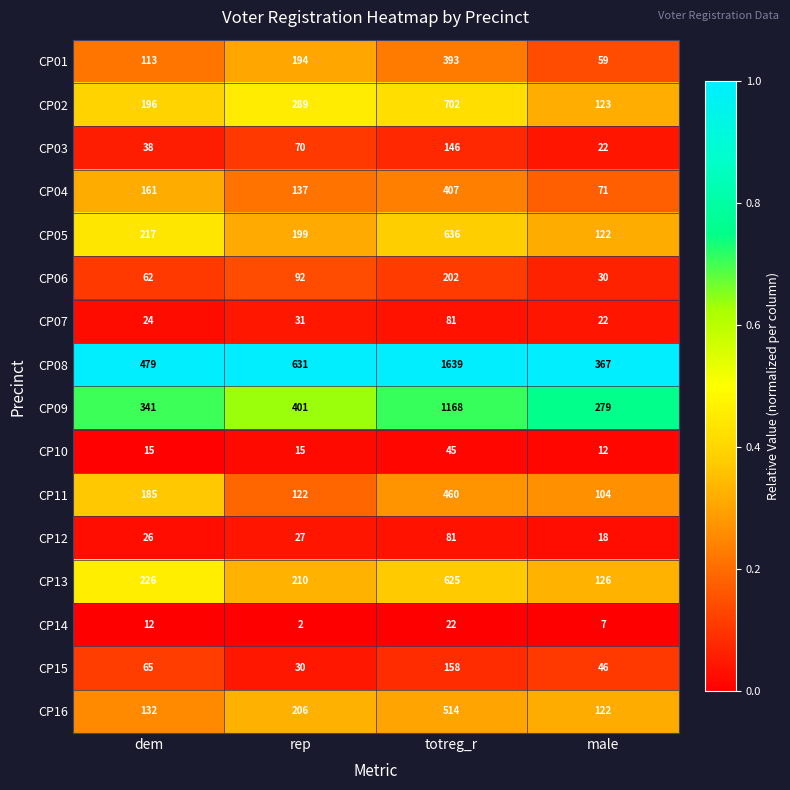

The value of CP15 at dem is 43. True or false?

False